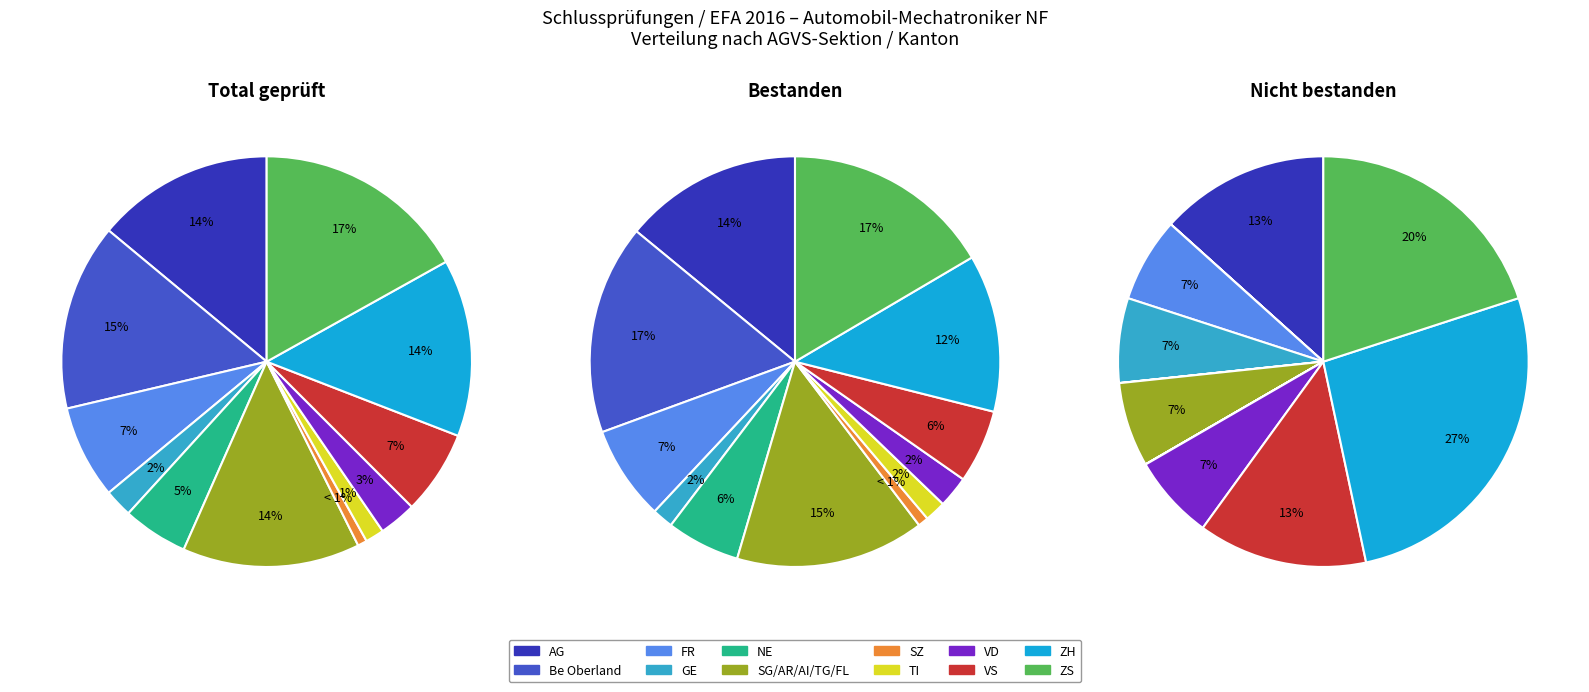

Which category has the biggest portion of the pie?

ZS